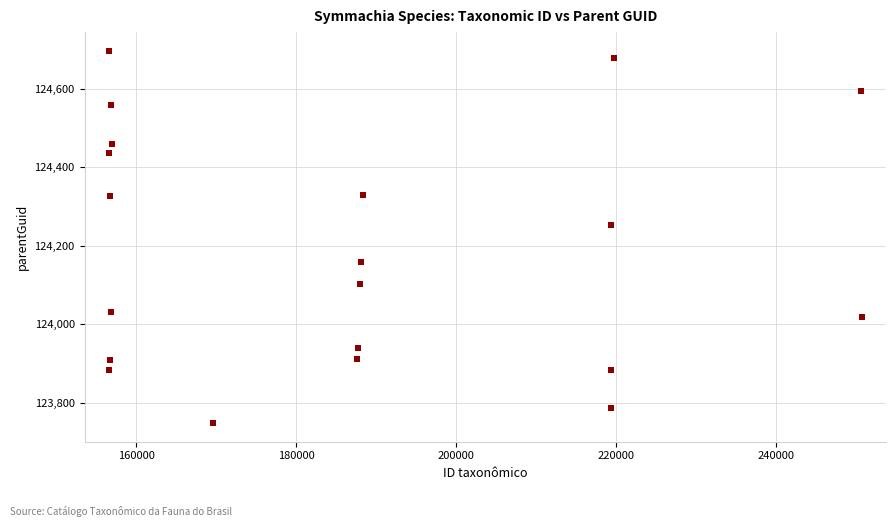

What Y value in the scatter plot is closest to 124222?

124251.8